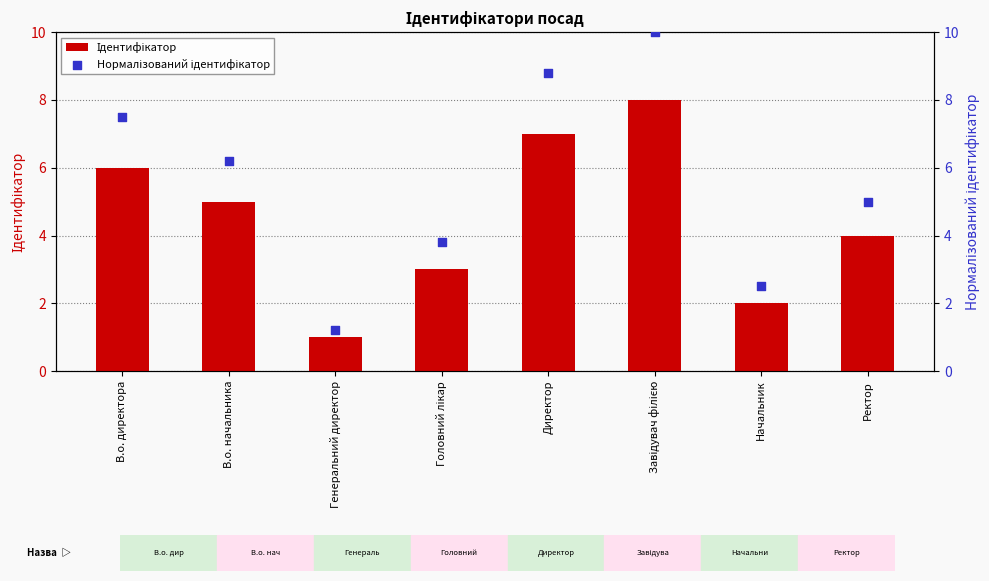

Which series reaches the minimum Y coordinate?

Ідентифікатор